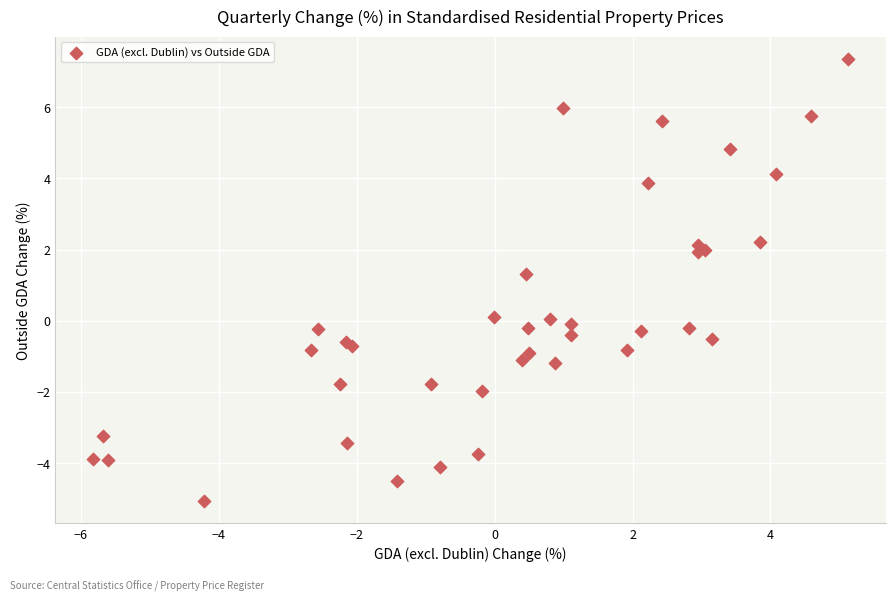

What Y value in the scatter plot is closest to 1?

1.3